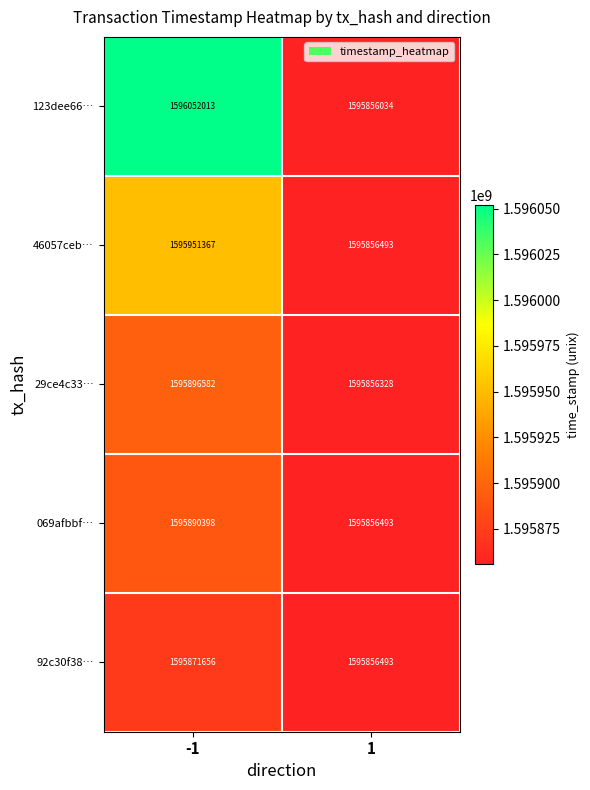

The 92c30f38… series shows 1595856493 at 1. True or false?

True